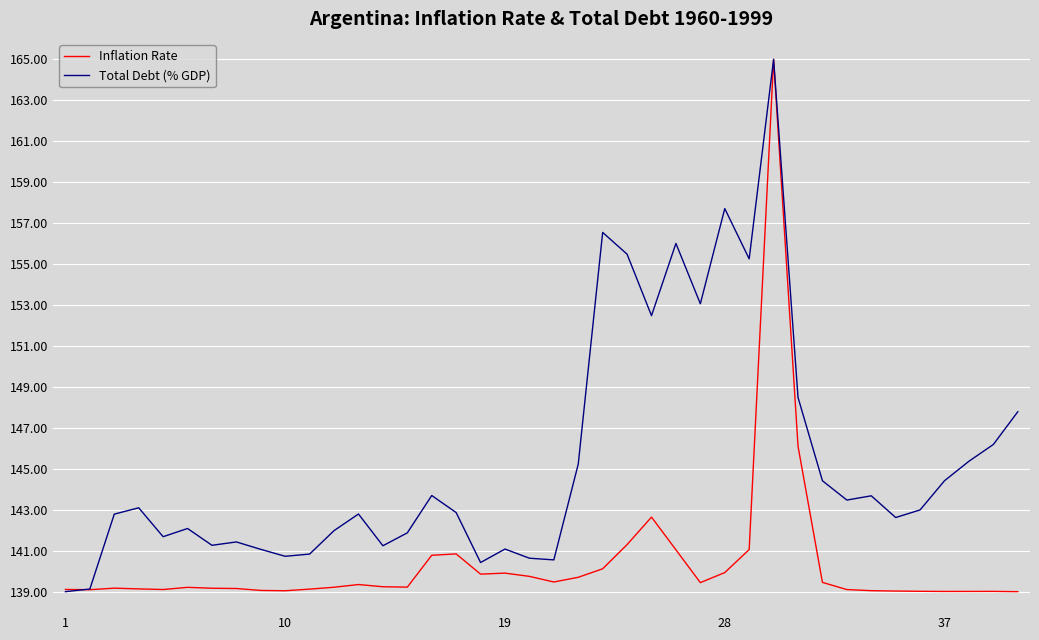

Rank the series by their average value, from lowest to highest.

Inflation Rate, Total Debt (% GDP)